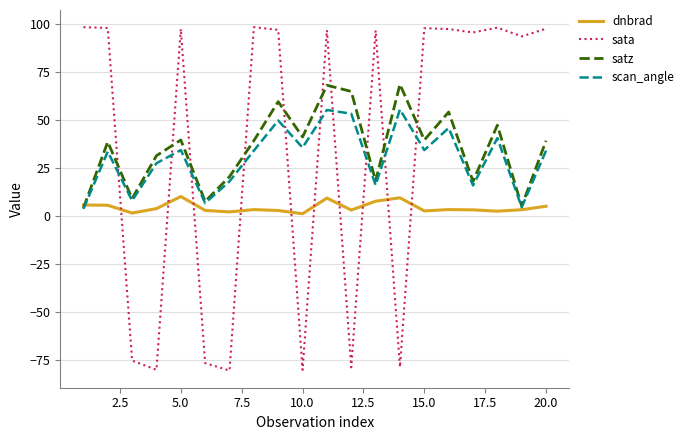

What is the minimum value for satz?

4.1